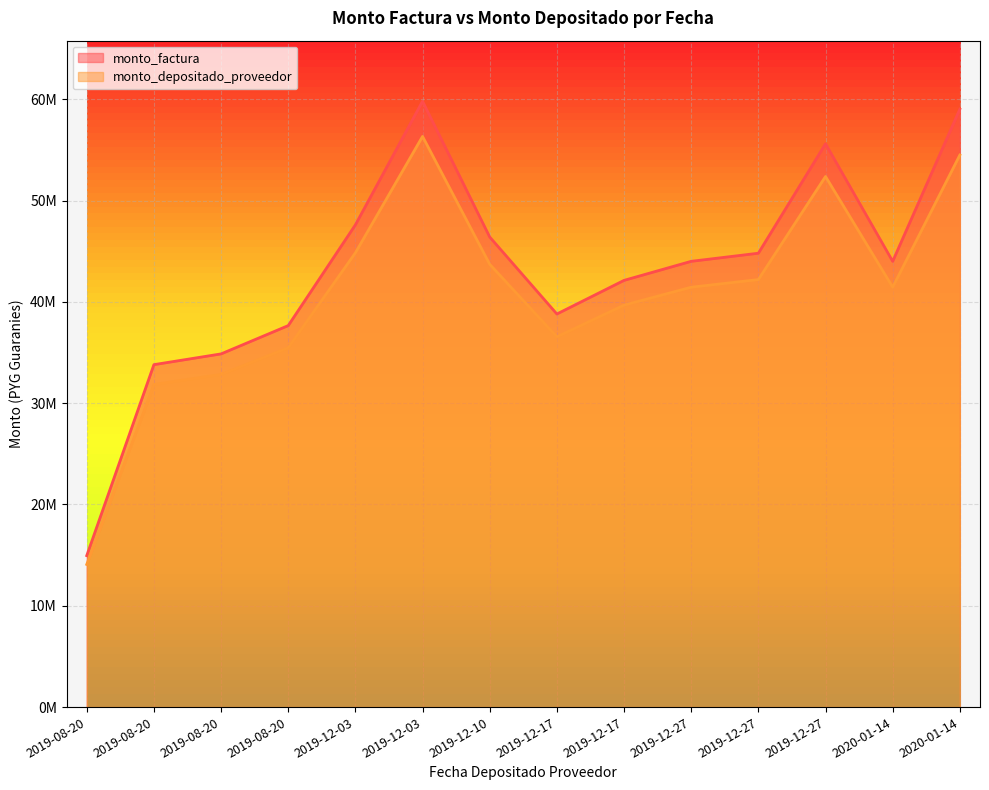

At 2019-12-27, list the series in order from smallest to largest.

monto_depositado_proveedor, monto_factura